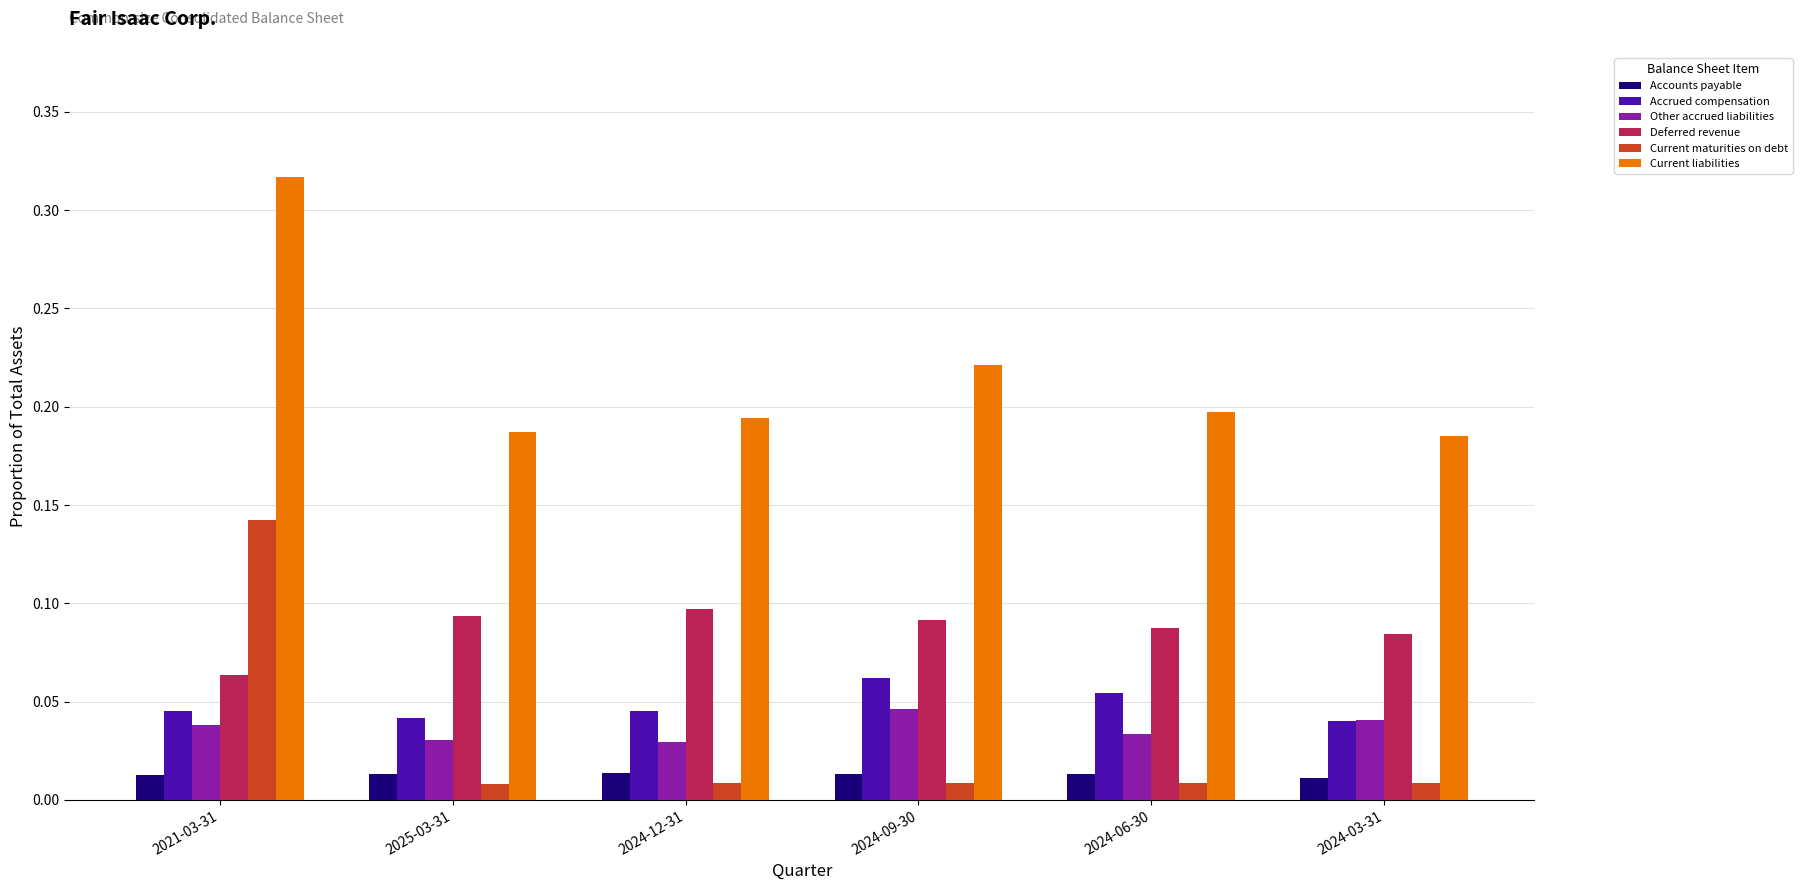

Which series has the widest spread of values?

Current maturities on debt